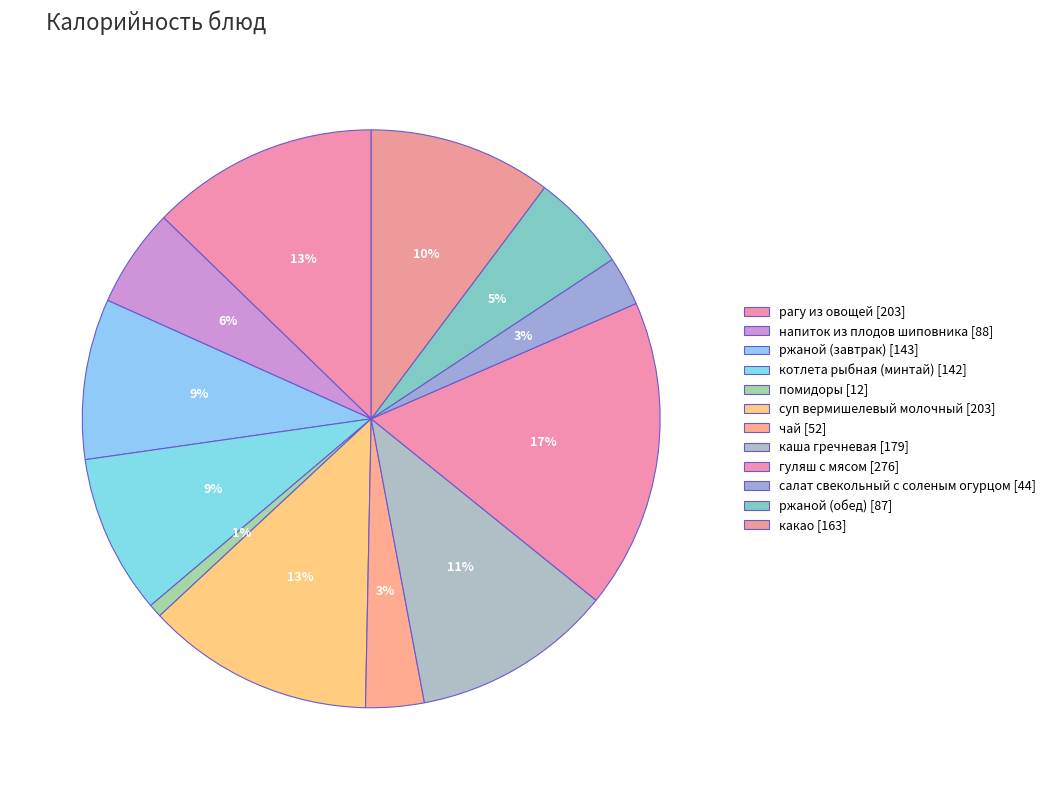

Rank the categories by value from lowest to highest.

помидоры, салат свекольный с соленым огурцом, чай, ржаной (обед), напиток из плодов шиповника, котлета рыбная (минтай), ржаной (завтрак), какао, каша гречневая, рагу из овощей, суп вермишелевый молочный, гуляш с мясом